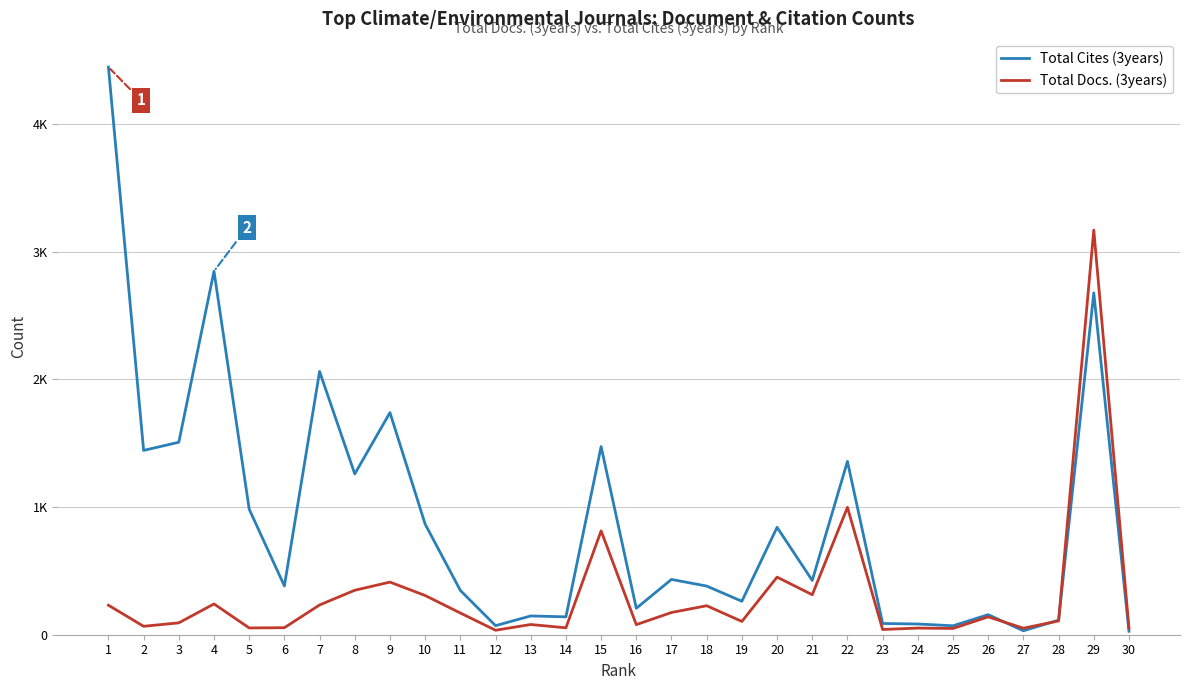

Rank the series by their average value, from highest to lowest.

Total Cites (3years), Total Docs. (3years)